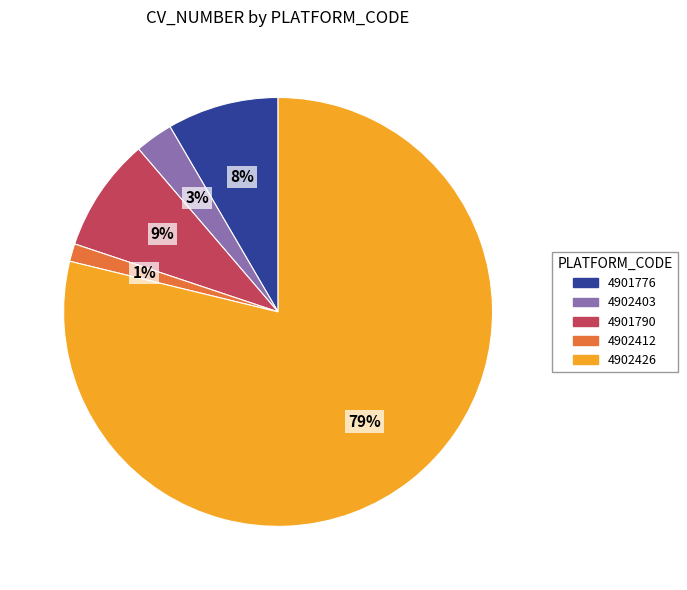

Does 4902403 represent more than half of the total?

No